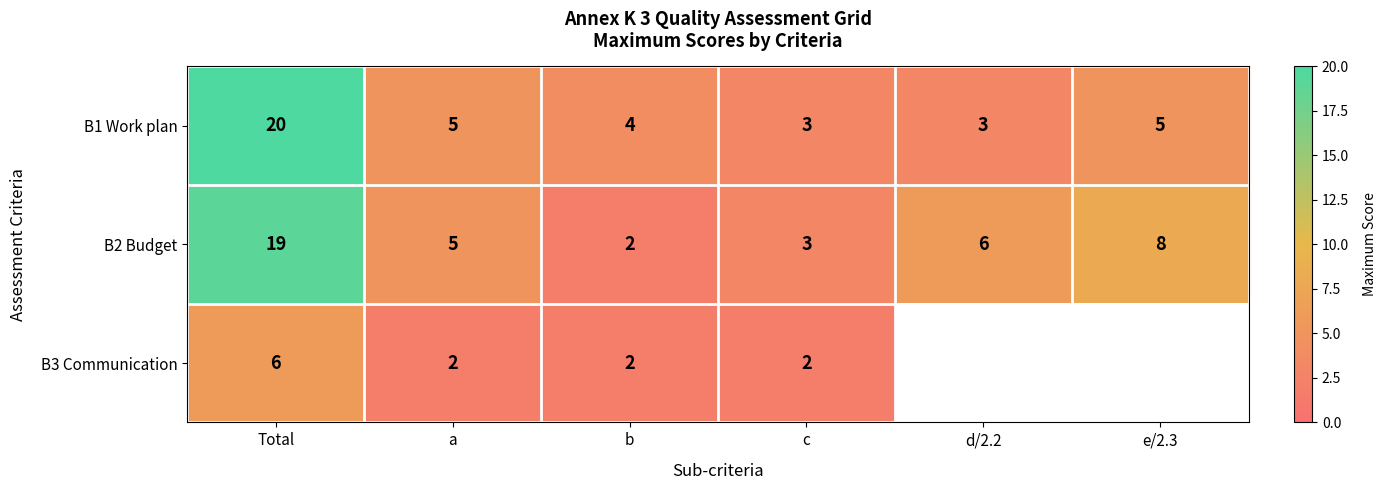

What is the difference between the second highest and minimum values in the B2 Budget series?

6